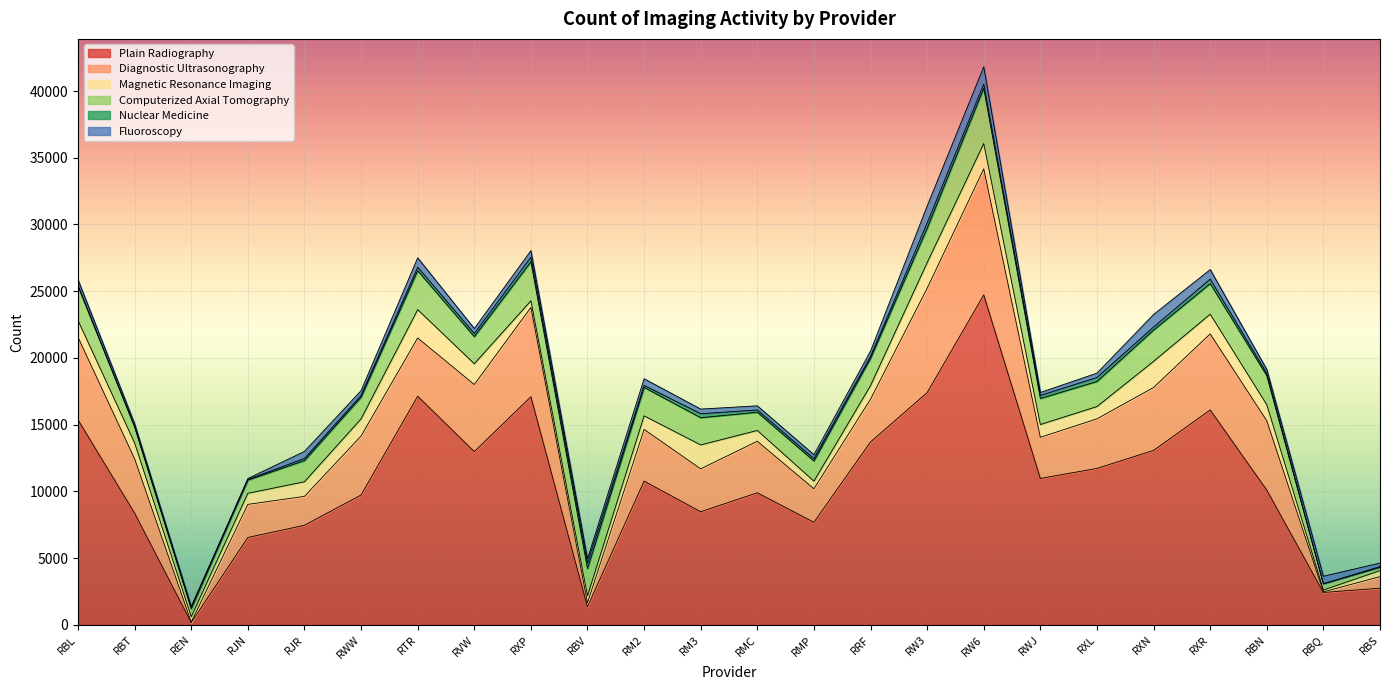

What is the label of the 20th point from the right?

RJR